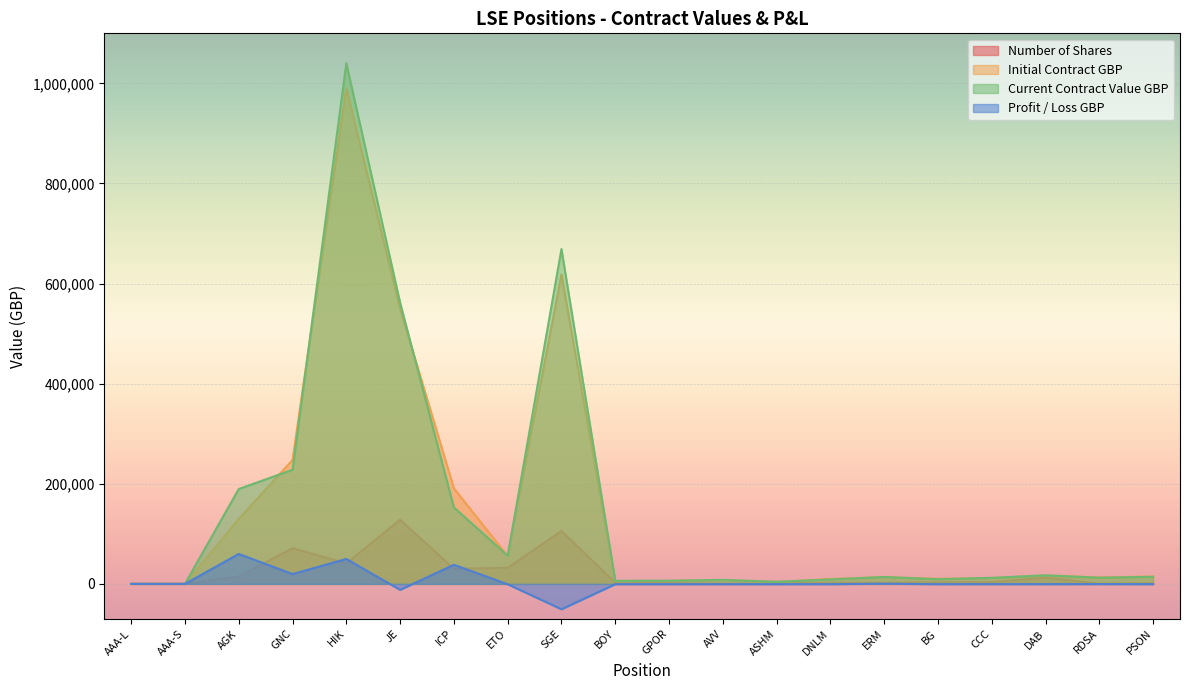

How many lines are shown in the chart?

4